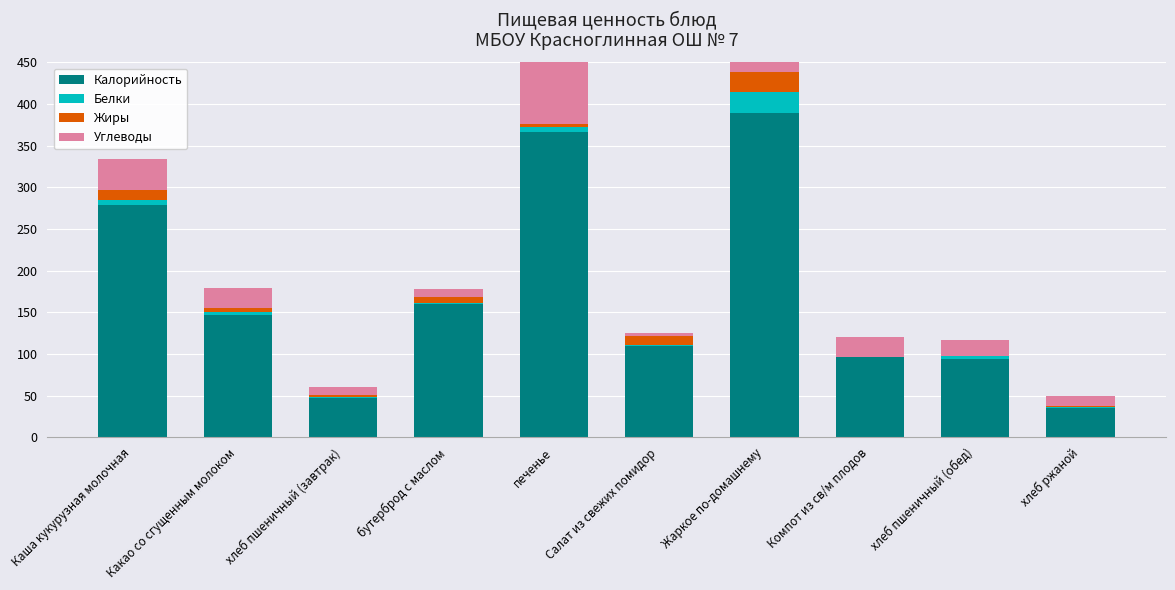

Rank the series by their maximum value, from lowest to highest.

Жиры, Белки, Углеводы, Калорийность